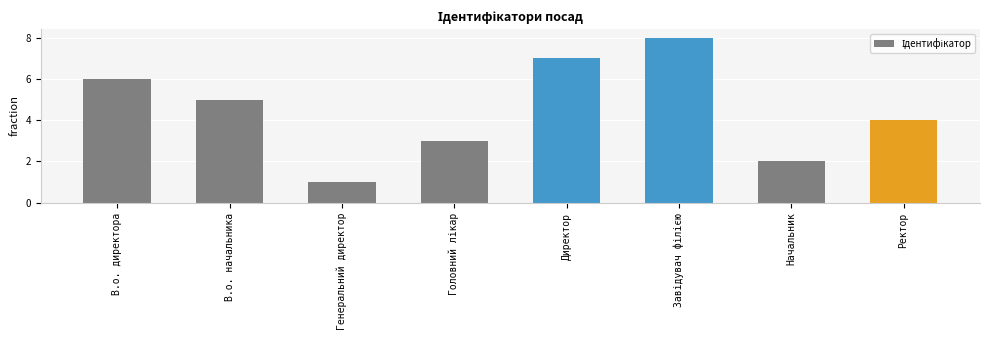

Count the number of data series in this chart.

1